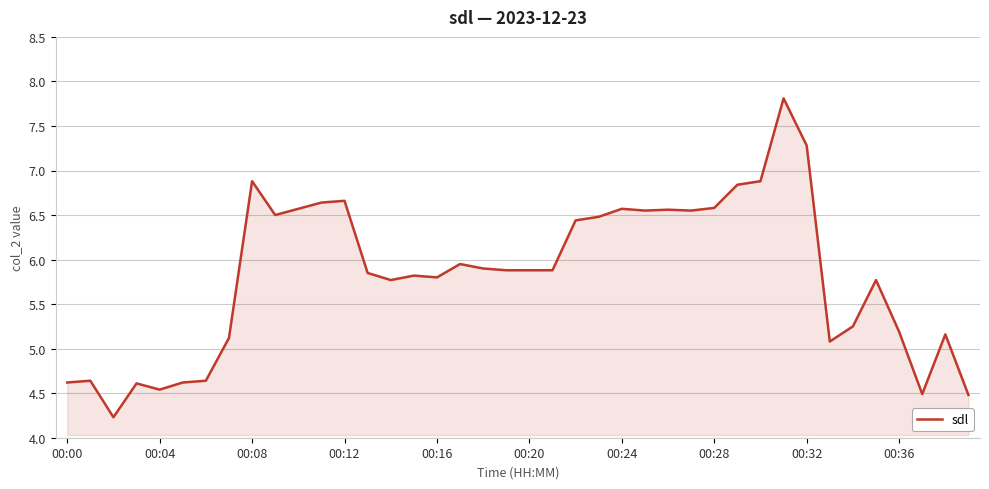

Count the number of data series in this chart.

1